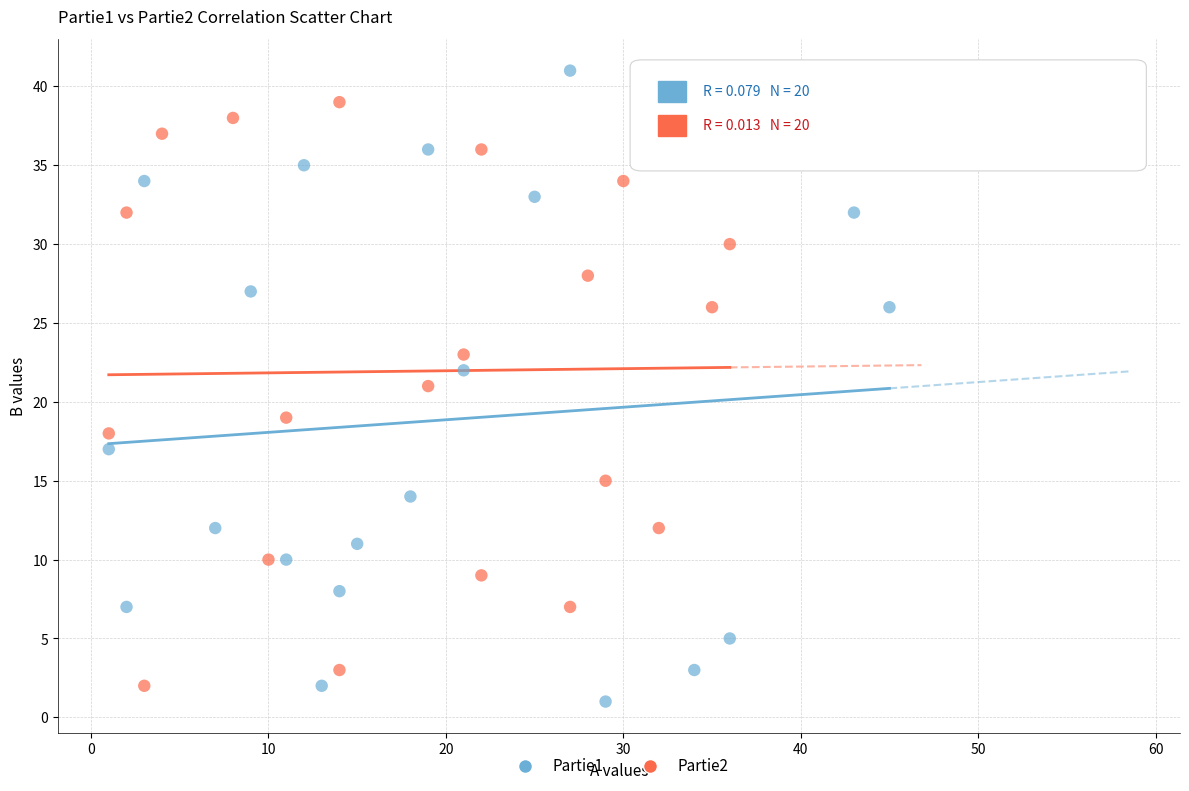

Which series reaches the maximum Y coordinate?

Partie1